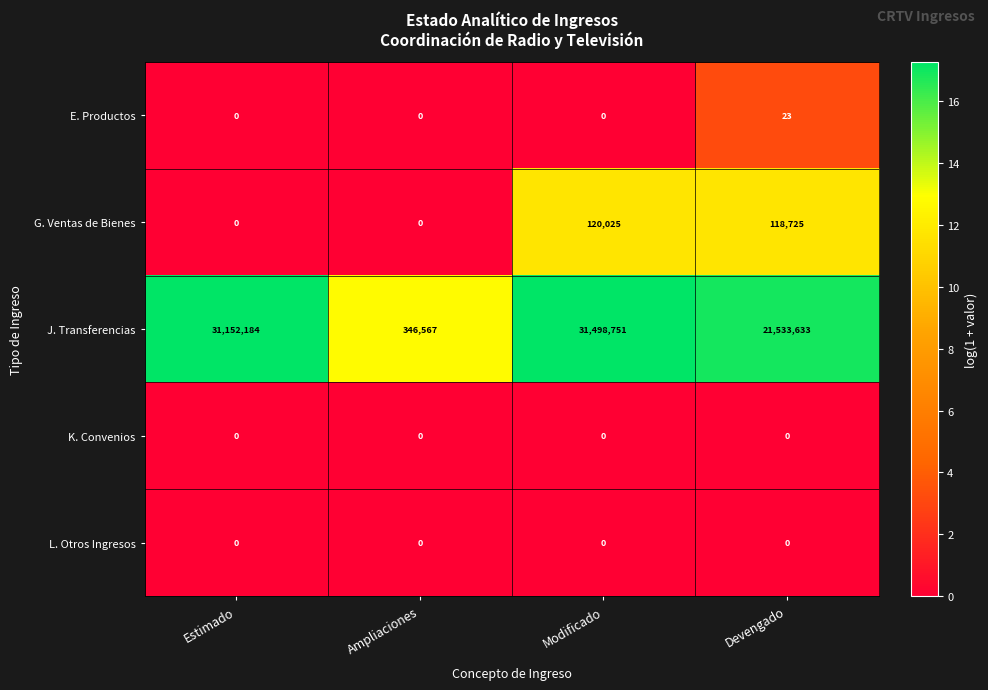

Which series changed the most between Estimado and Devengado?

J. Transferencias